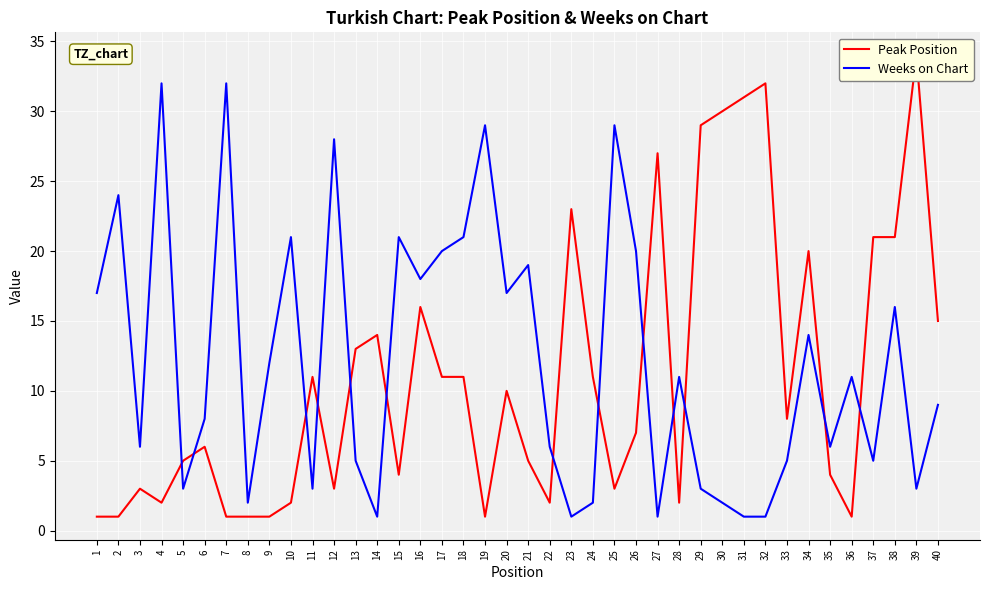

What is the sum of all Peak Position values?

443